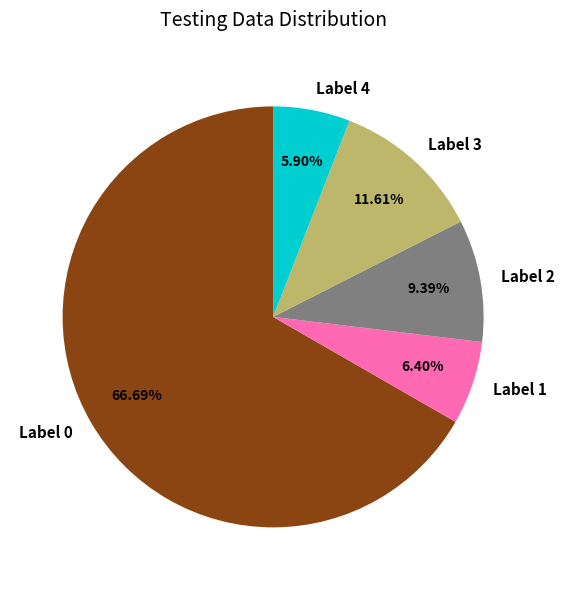

Is there any slice that represents more than half of the pie?

Yes